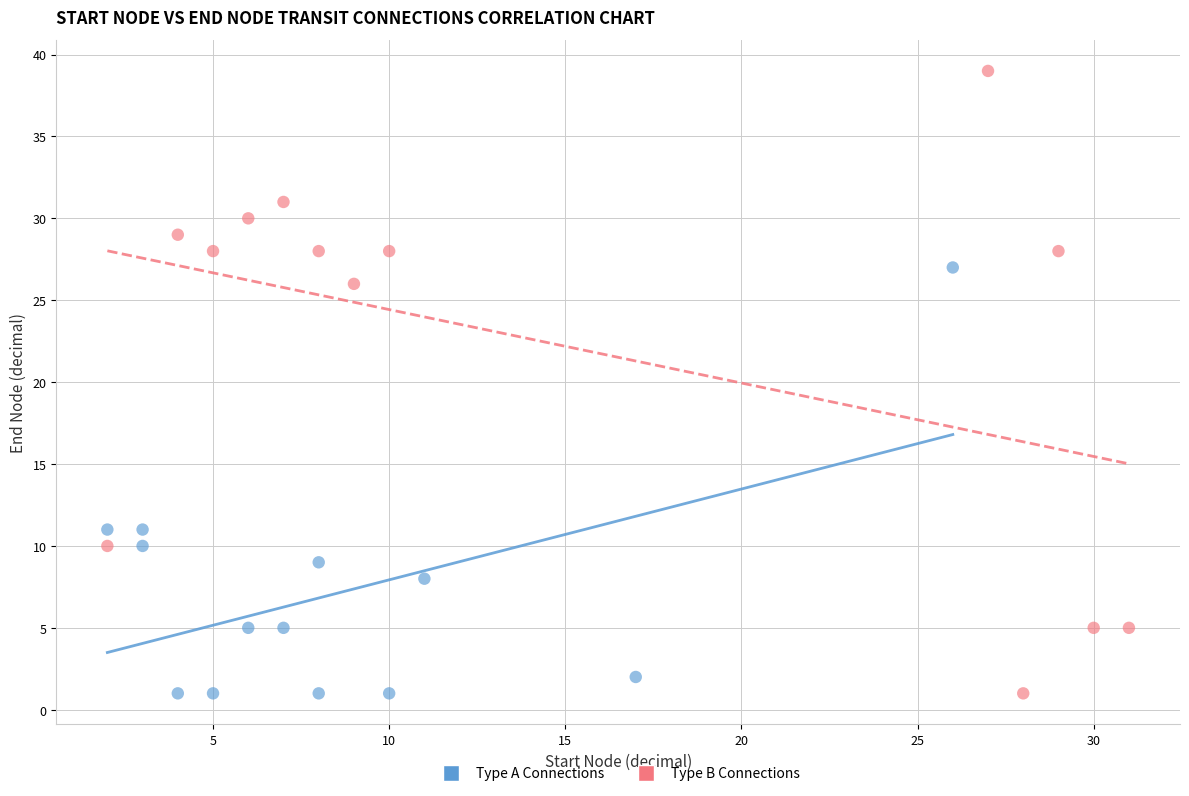

What are all the series names shown in the legend?

Type A Connections, Type B Connections